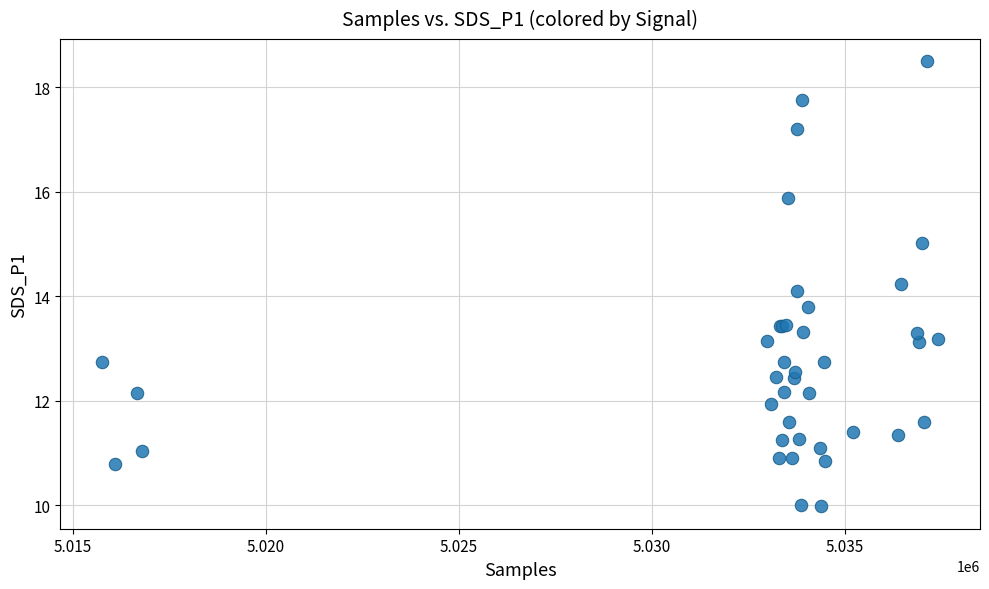

What Y value in the scatter plot is closest to 14?

14.1